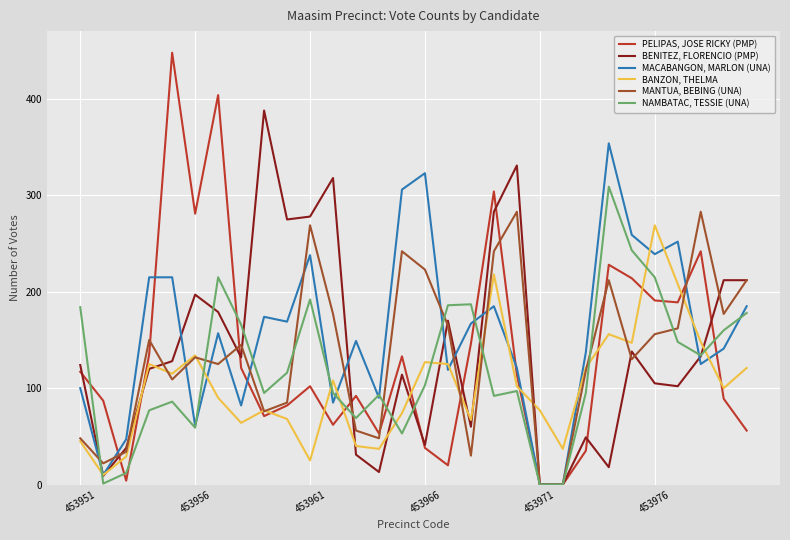

After their last crossing, which series has the higher values: BENITEZ, FLORENCIO (PMP) or BANZON, THELMA?

BENITEZ, FLORENCIO (PMP)